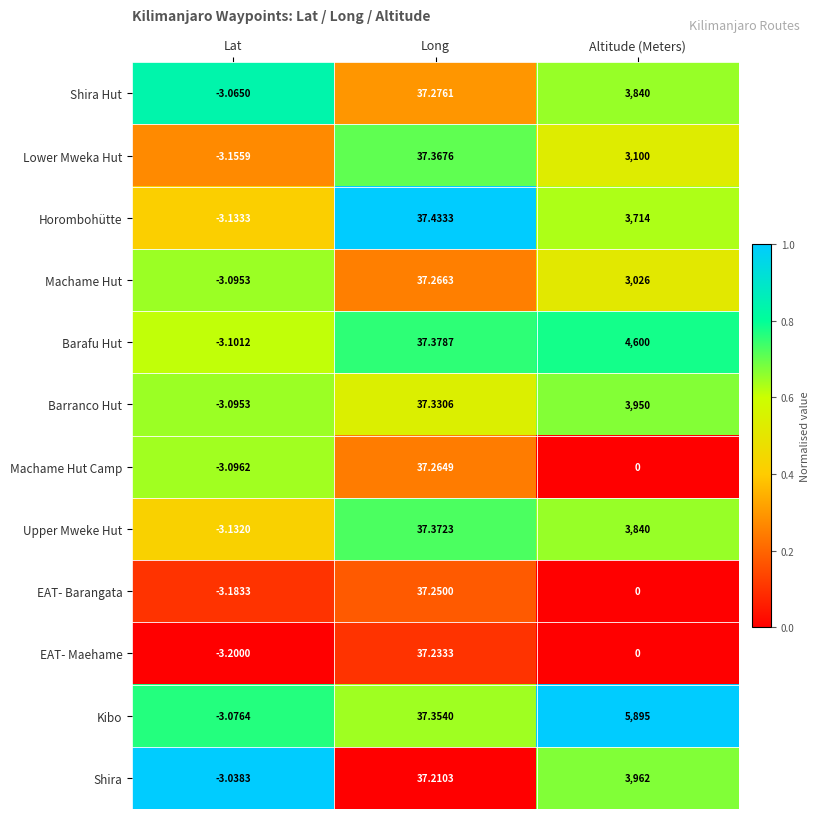

What is the maximum value shown in the chart?

5895.0